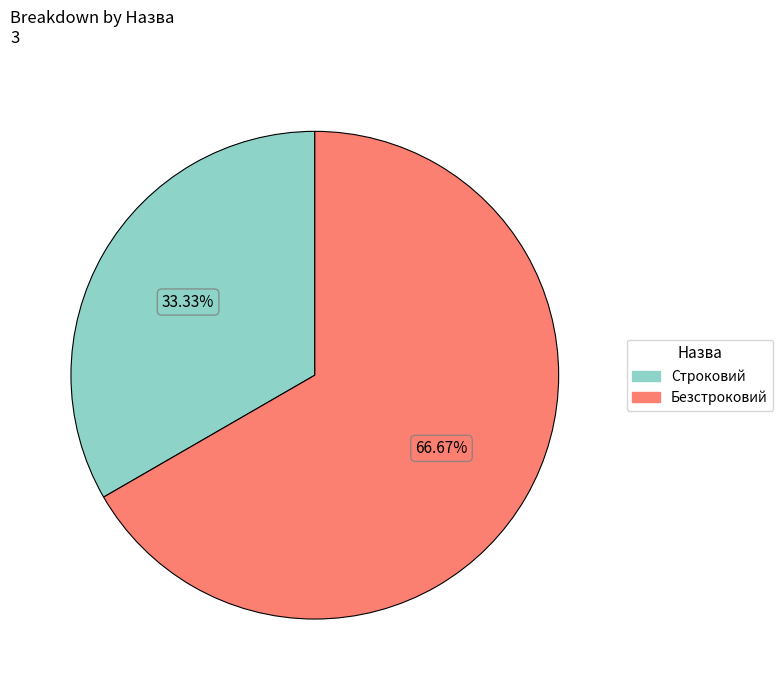

To the nearest percent, what is the difference between the largest and smallest slice percentages?

33%